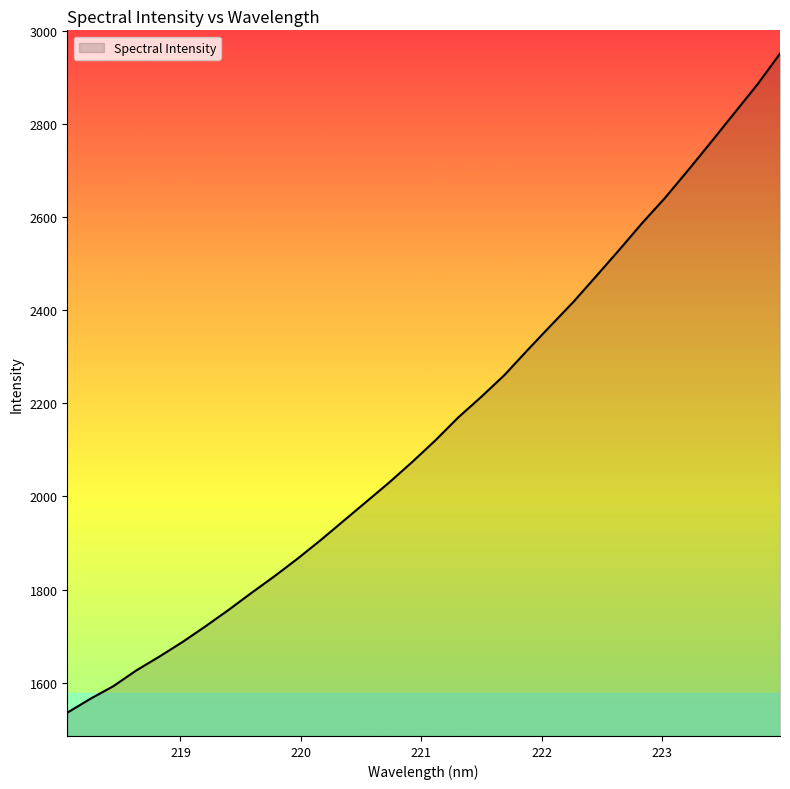

How many lines are shown in the chart?

1